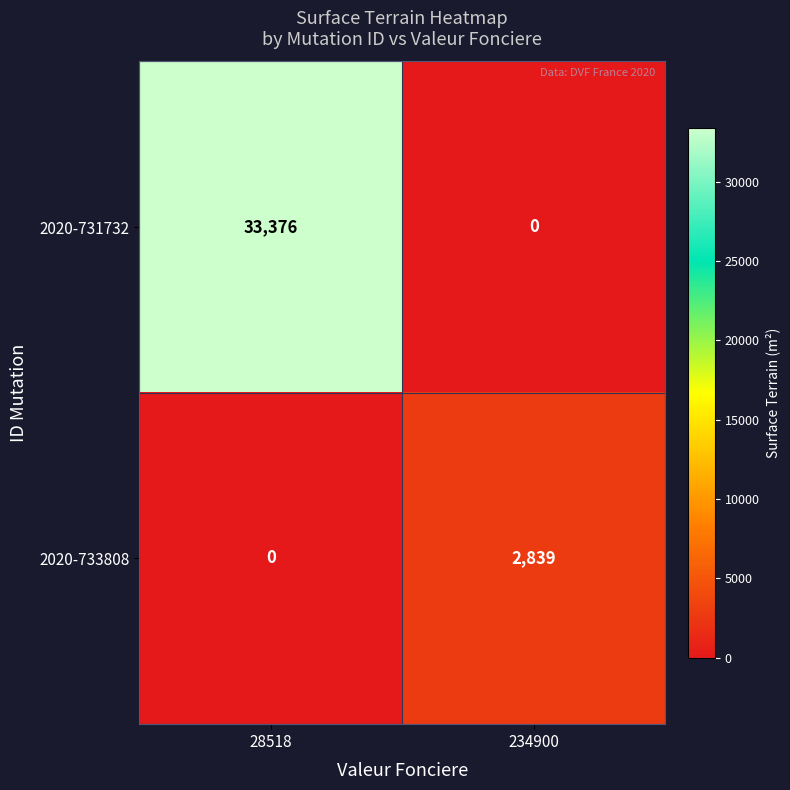

Between 28518 and 234900, which series saw the biggest shift?

2020-731732